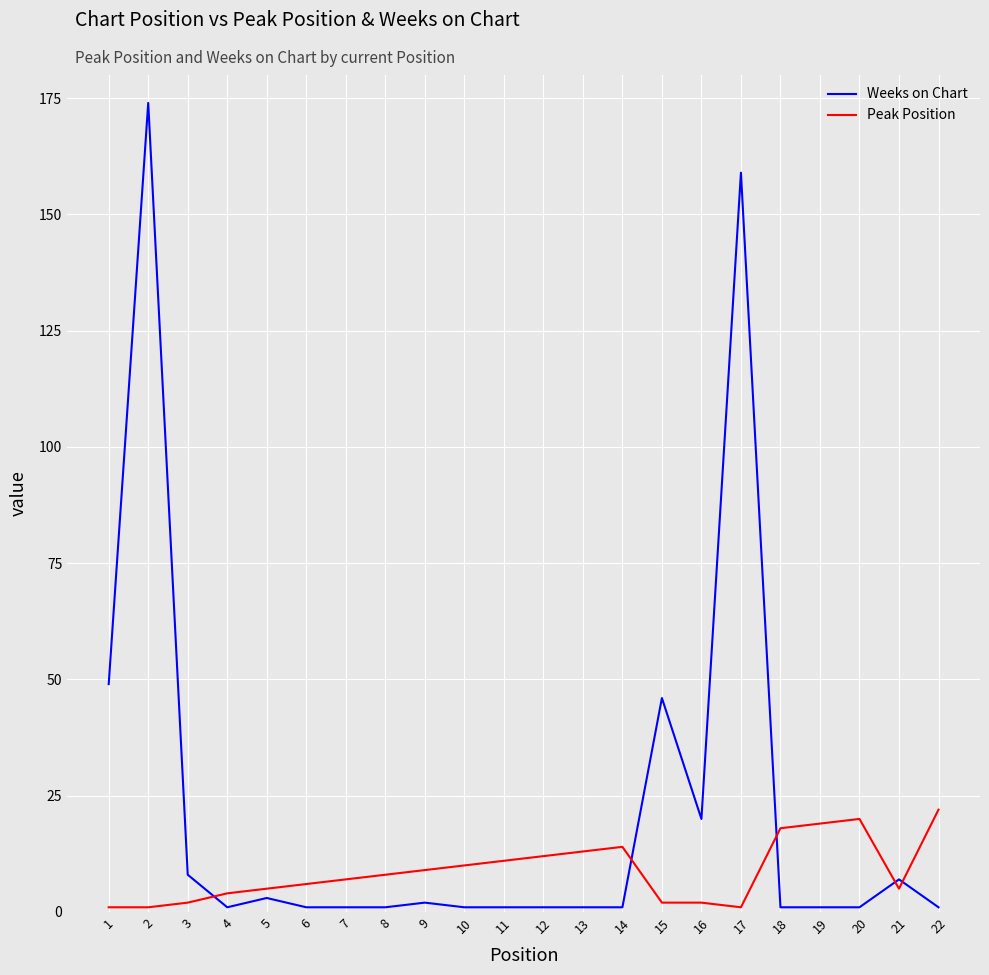

What is the spread (max minus min) of values at 15?

44